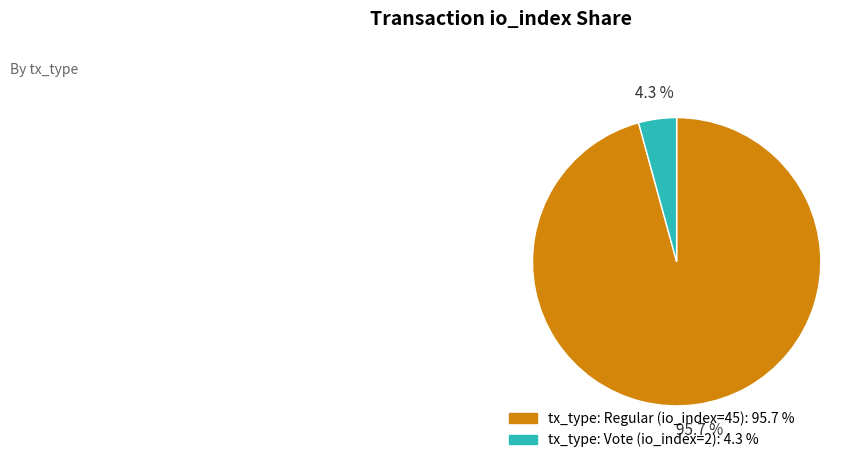

Which category has the smallest portion of the pie?

tx_type: Vote (io_index=2)